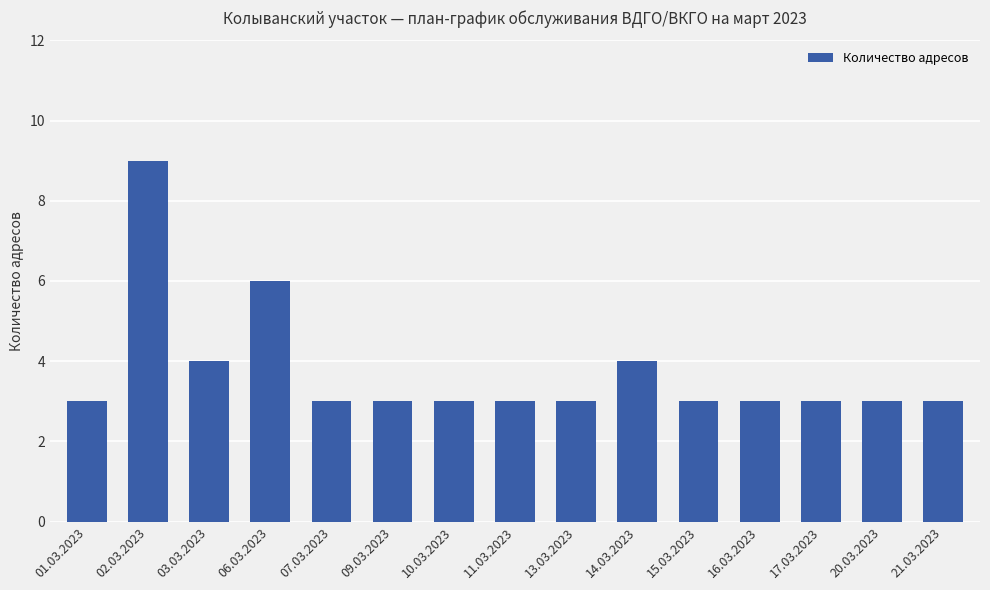

The value at 09.03.2023 is 3. True or false?

True